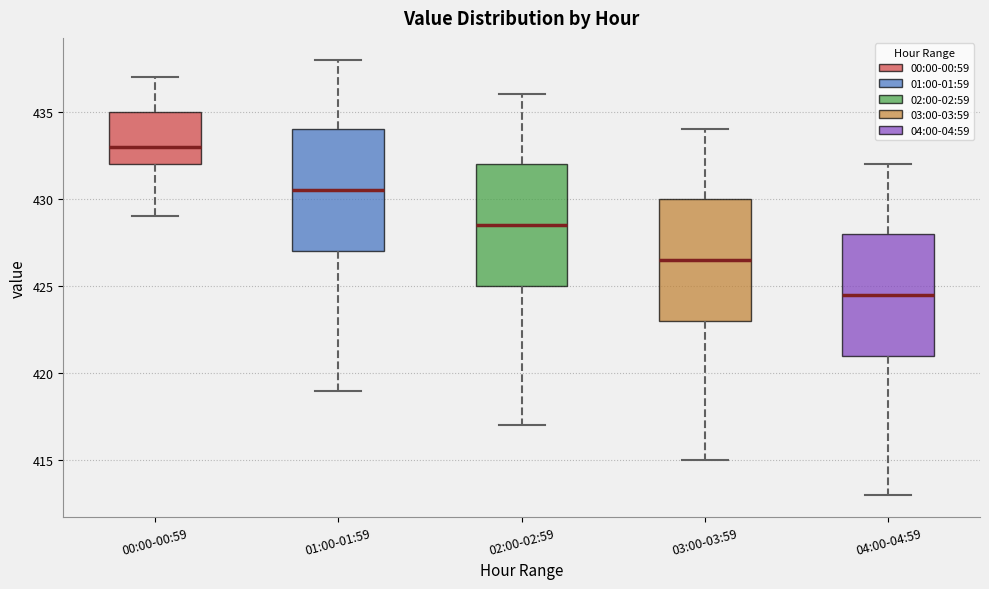

Which box has the lowest median line?

04:00-04:59